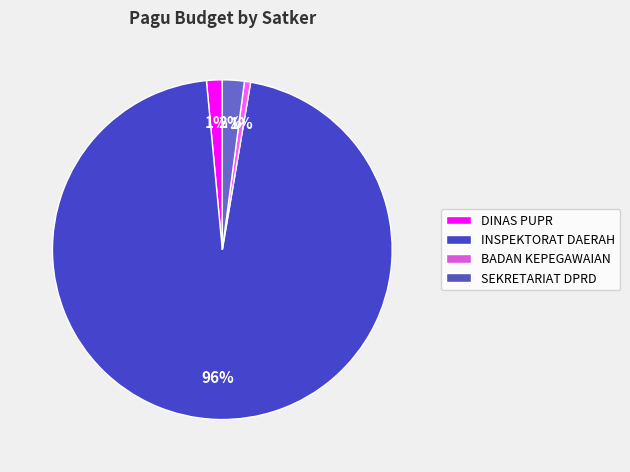

Count the number of slices in the pie.

4